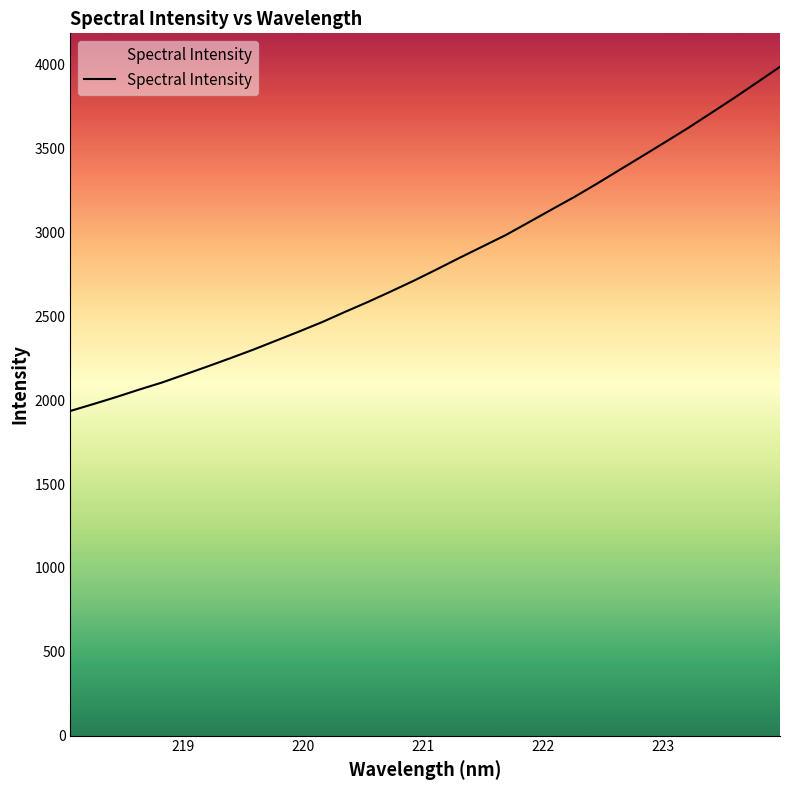

What is the difference between the maximum and minimum values?

2052.4